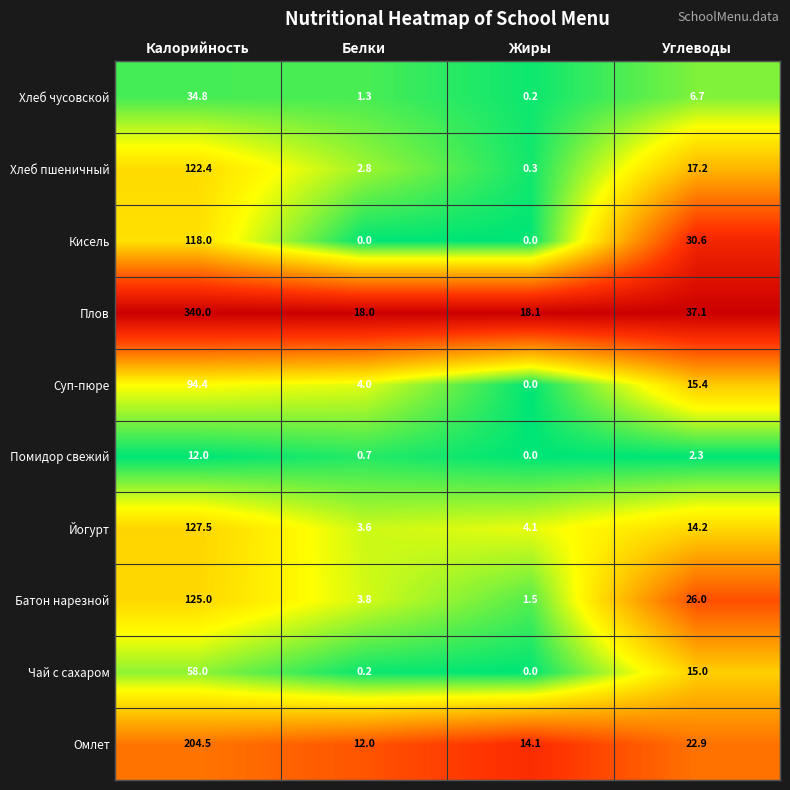

At which category is the sum across all series the highest?

Калорийность